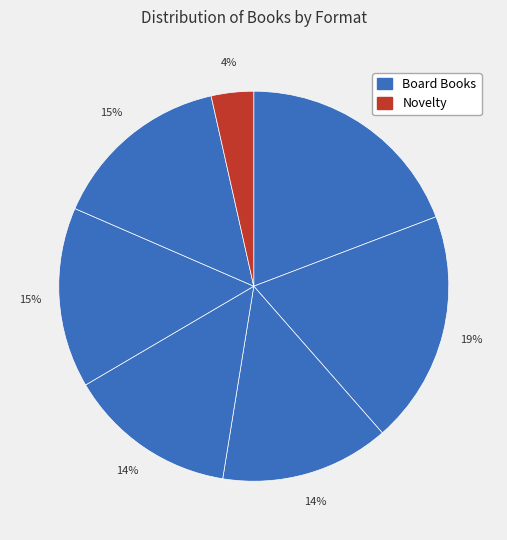

Count the number of slices in the pie.

7